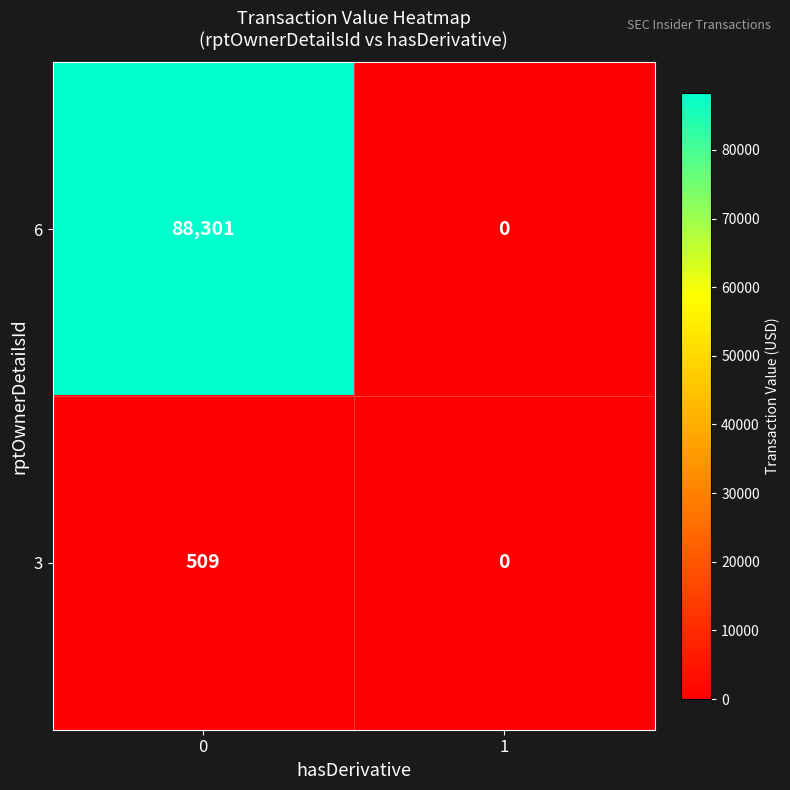

Rank the series by their average value, from highest to lowest.

6, 3